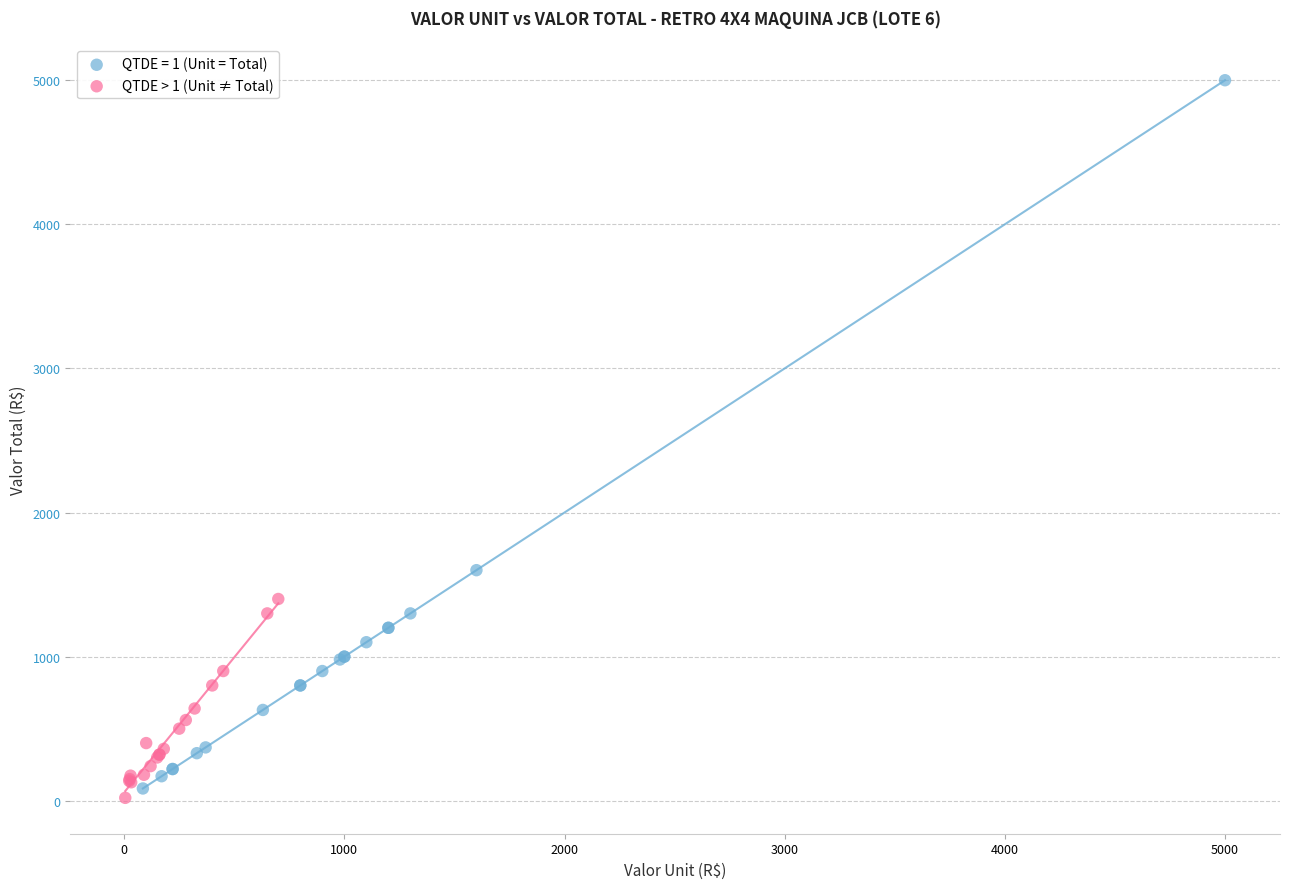

Which series reaches the maximum Y coordinate?

QTDE = 1 (Unit = Total)